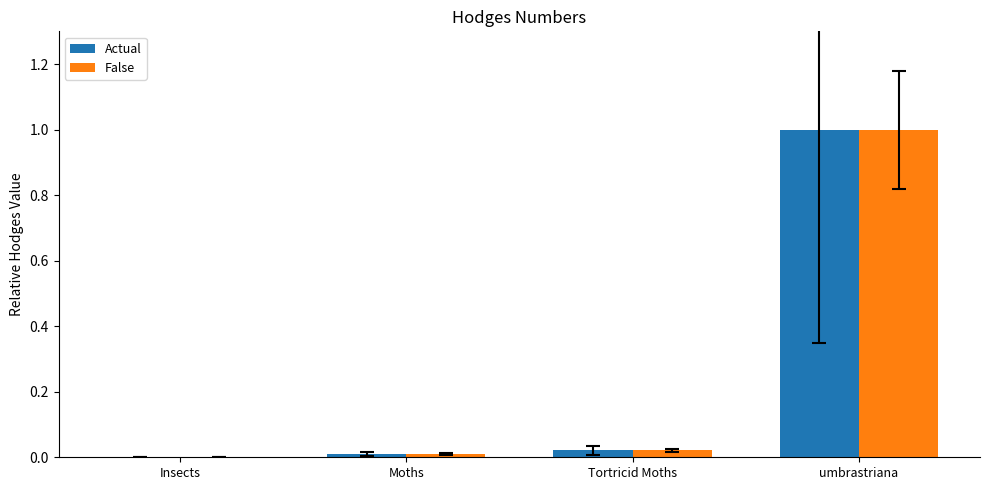

What is the approximate value of Actual at umbrastriana?

1.0